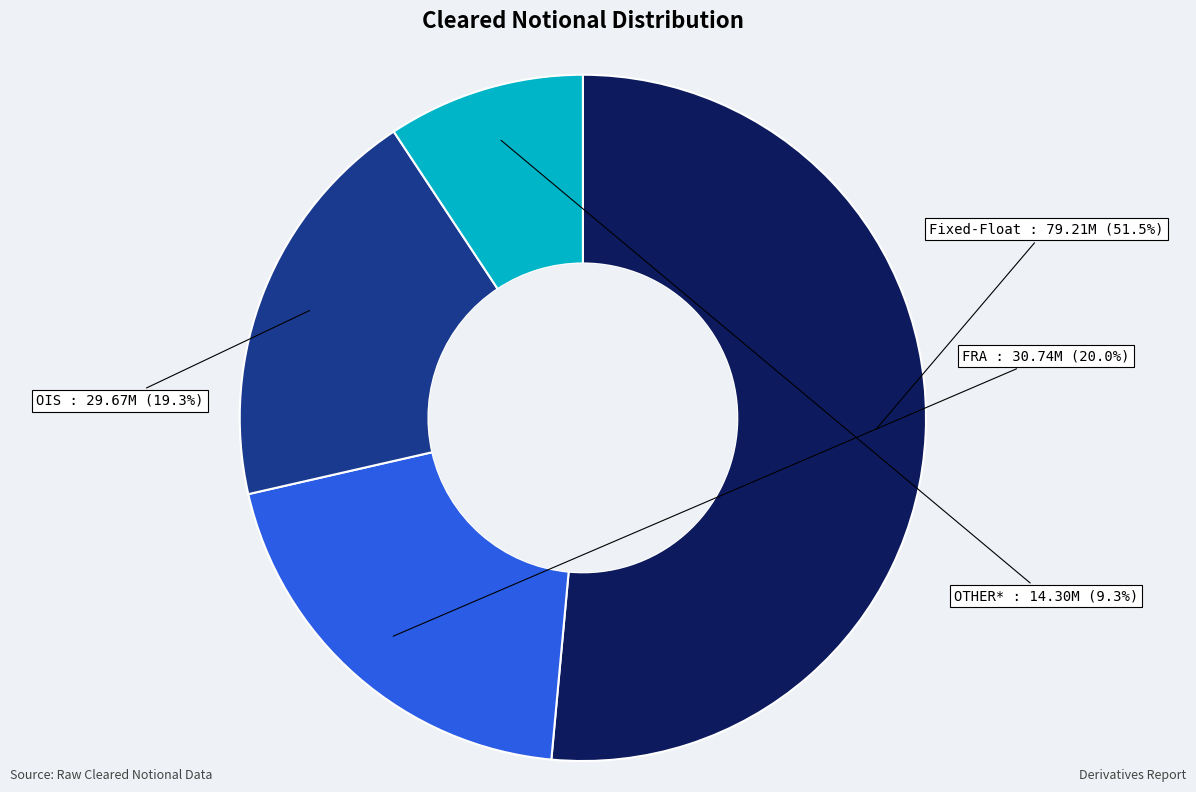

To the nearest percent, what percentage of the pie is FRA?

20%